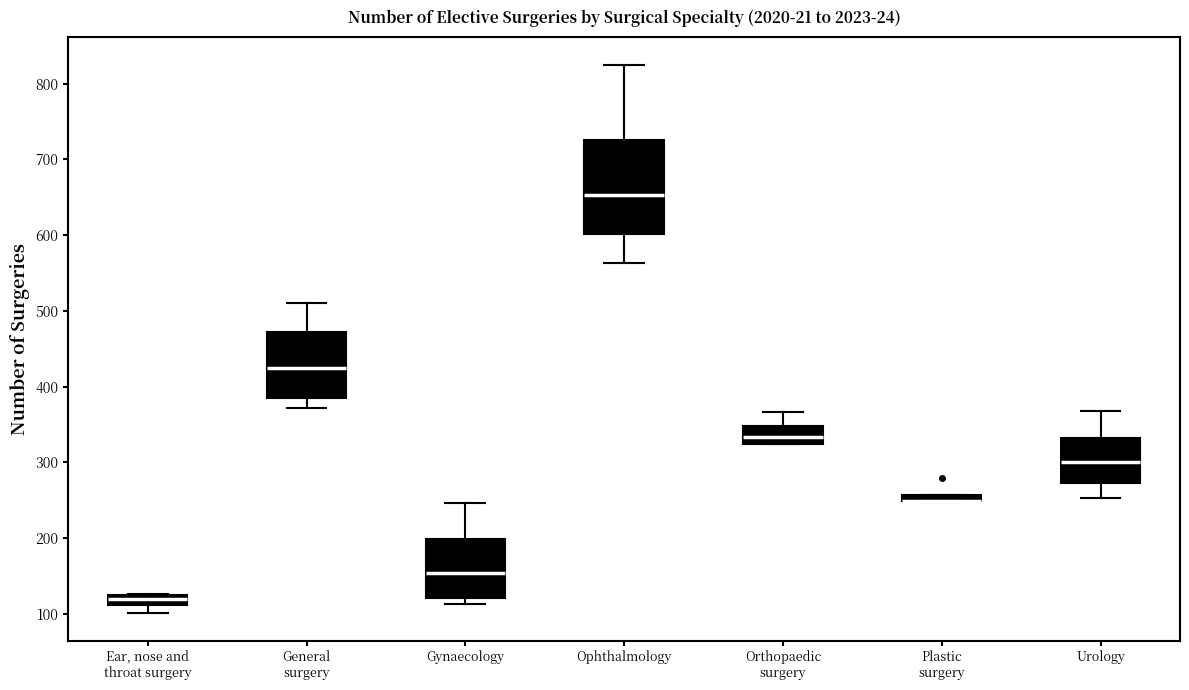

Where does the median line of the box for Ear, nose and throat surgery sit on the y-axis? The values are not printed on the chart, so give them approximately, as read against the axis.

120